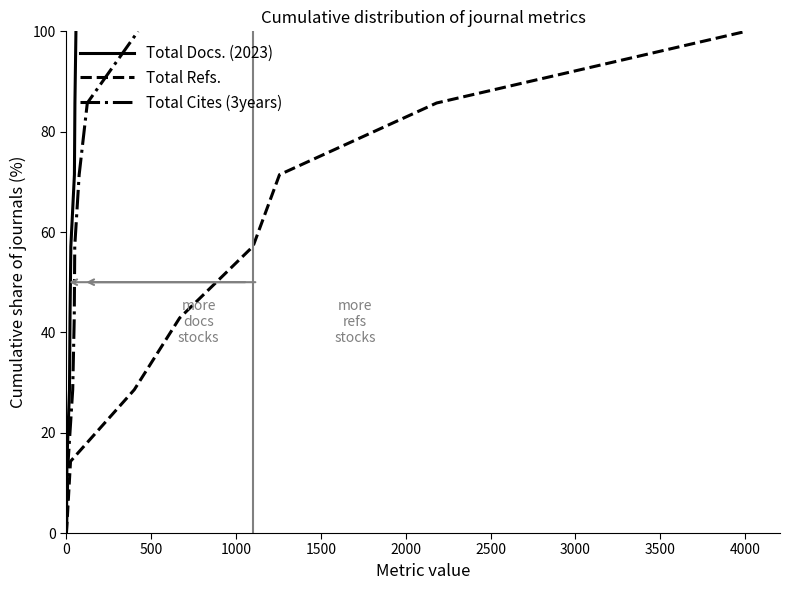

How many series are shown in this chart?

3